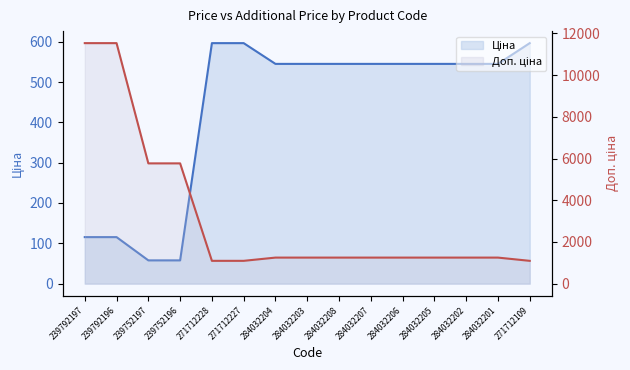

True or false: Ціна line and Доп. ціна line cross at least once.

False